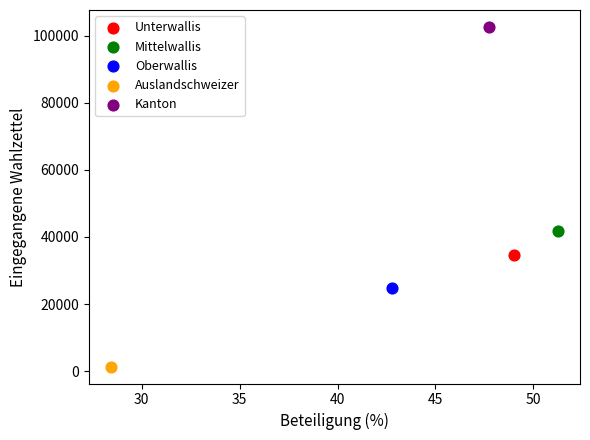

Which series reaches the maximum Y coordinate?

Kanton